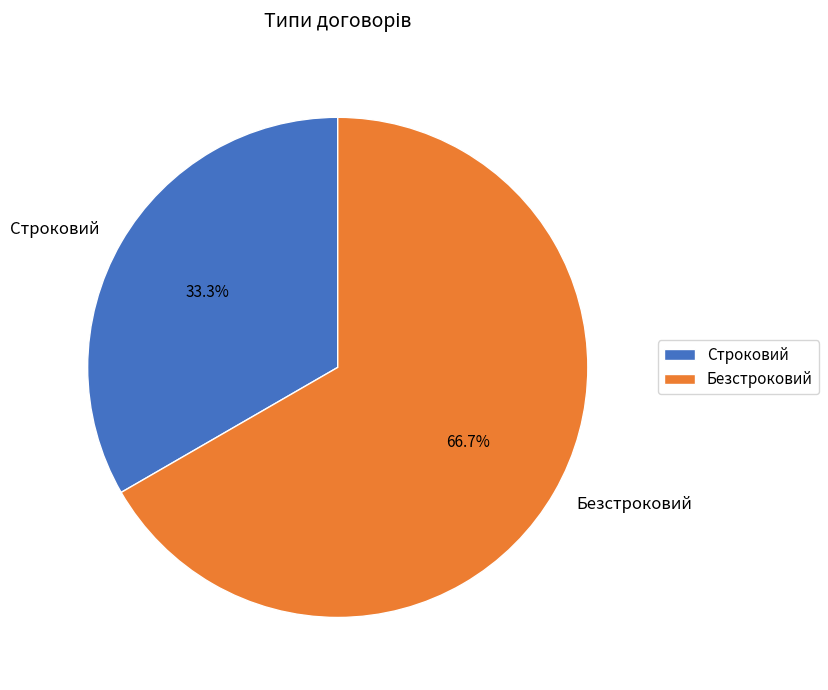

To the nearest percent, what percentage of the pie is Безстроковий?

67%